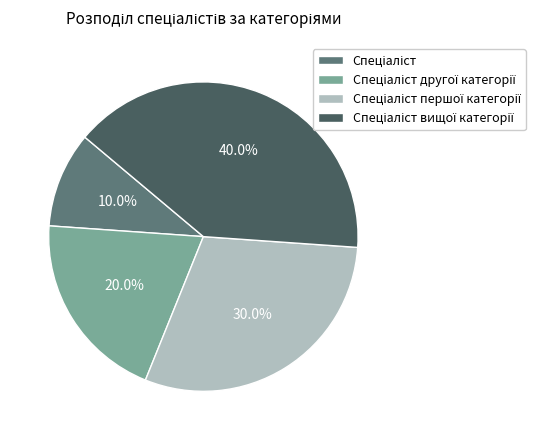

Is there a majority slice in this chart?

No